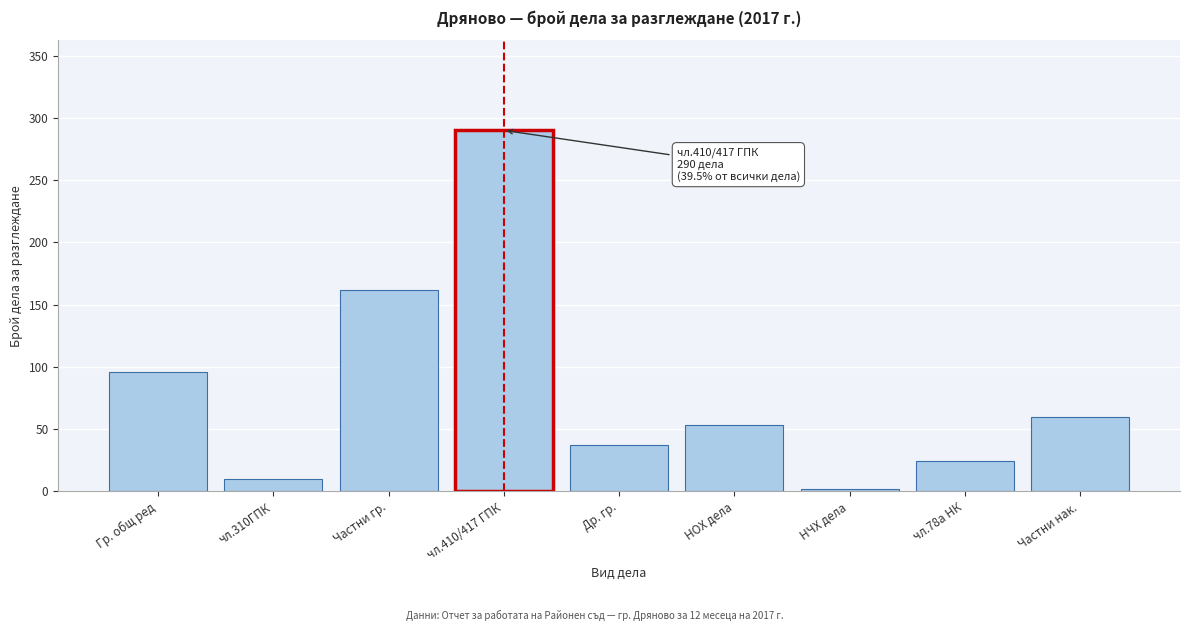

Reading left to right, list all the values displayed in this chart.

96	10	162	290	37	53	2	24	60